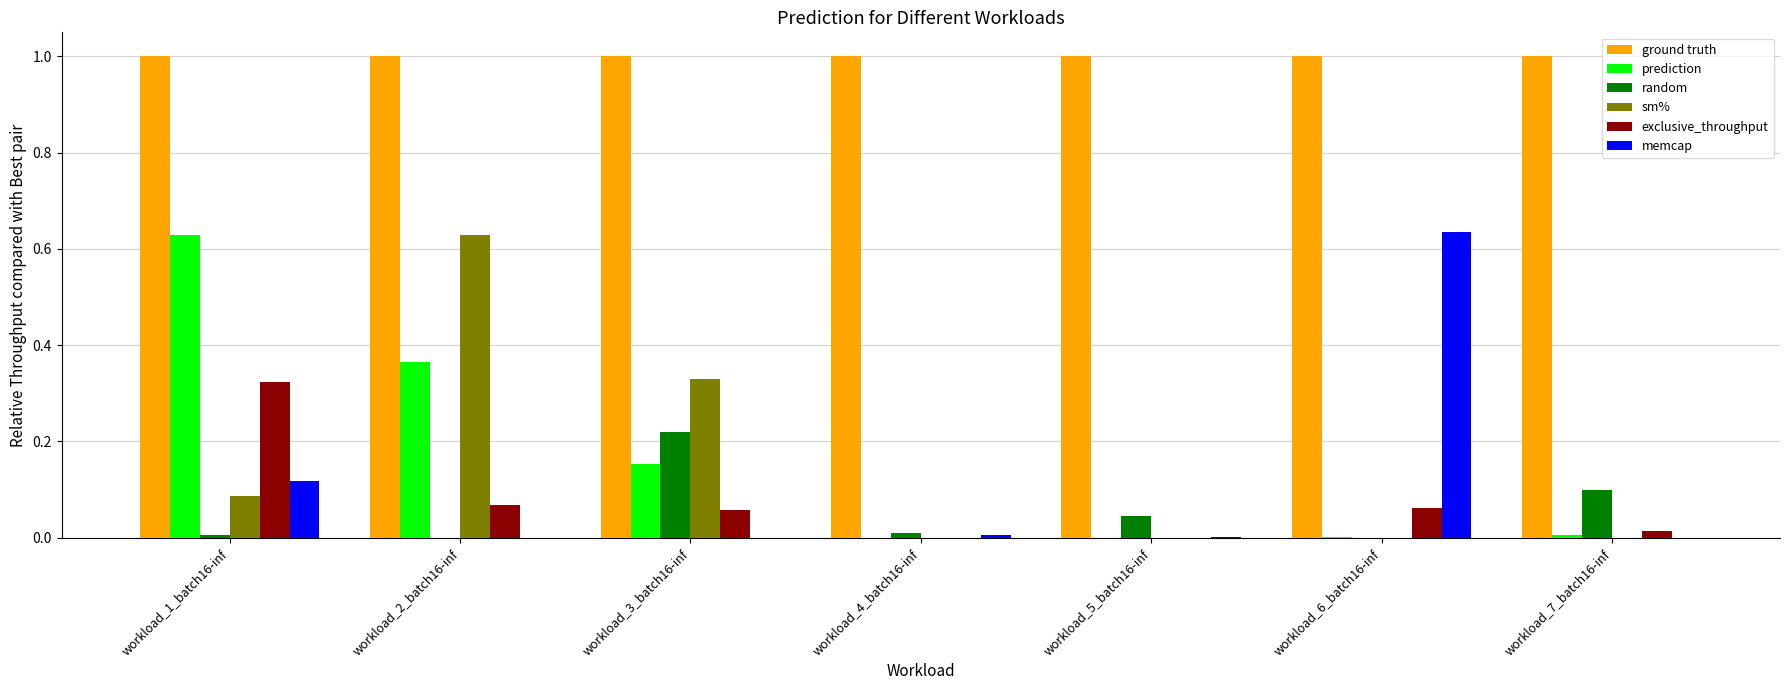

What is the spread (max minus min) of values at workload_4_batch16-inf?

1.0